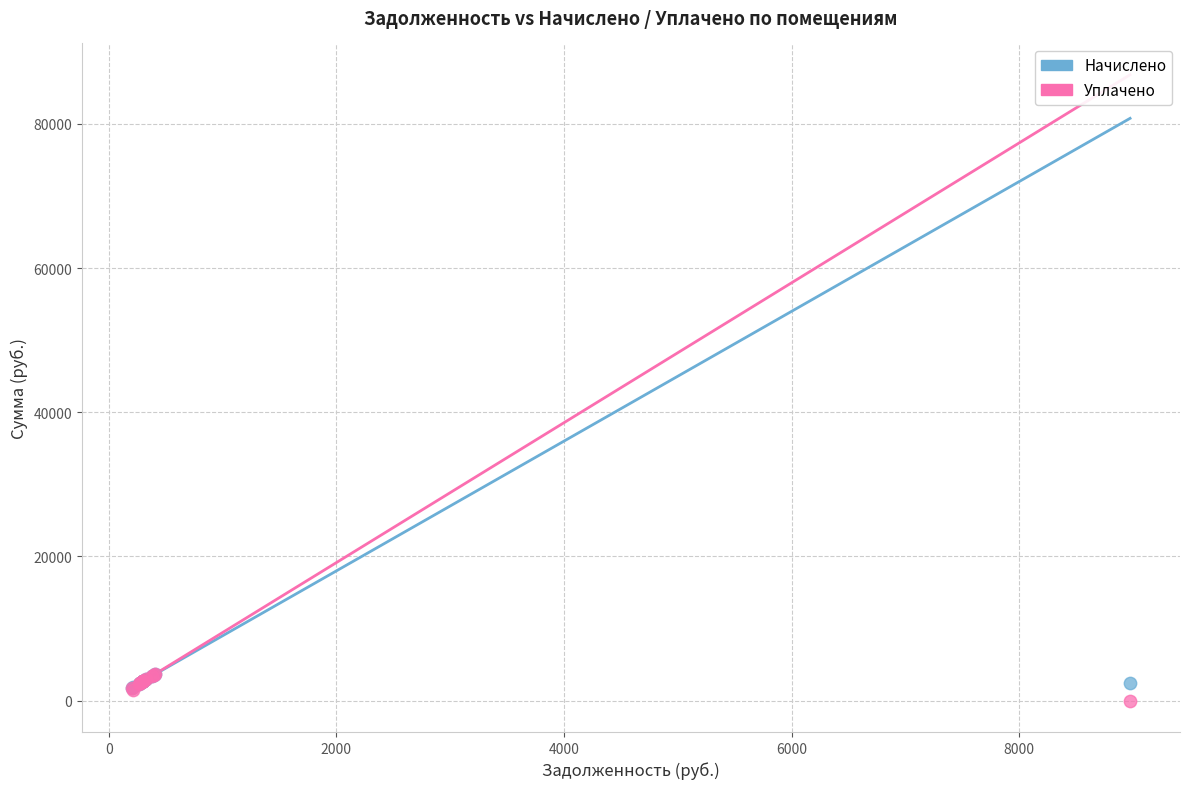

Which series contains the lowest Y value?

Уплачено